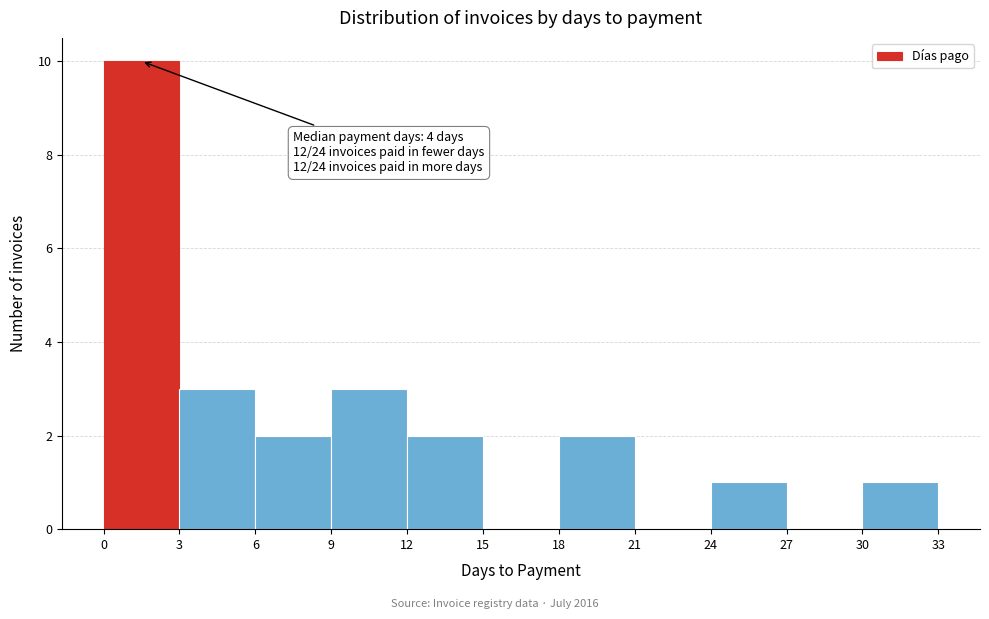

Which range on the x-axis has the tallest bar?

0 to 3